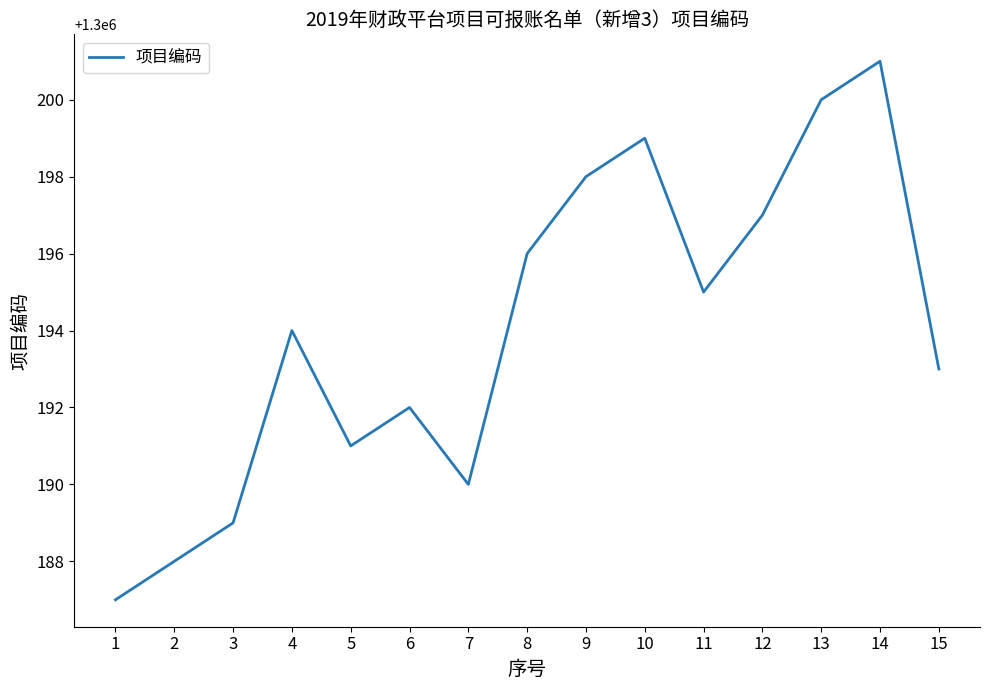

What is the difference between the values at 7 and 13?

10